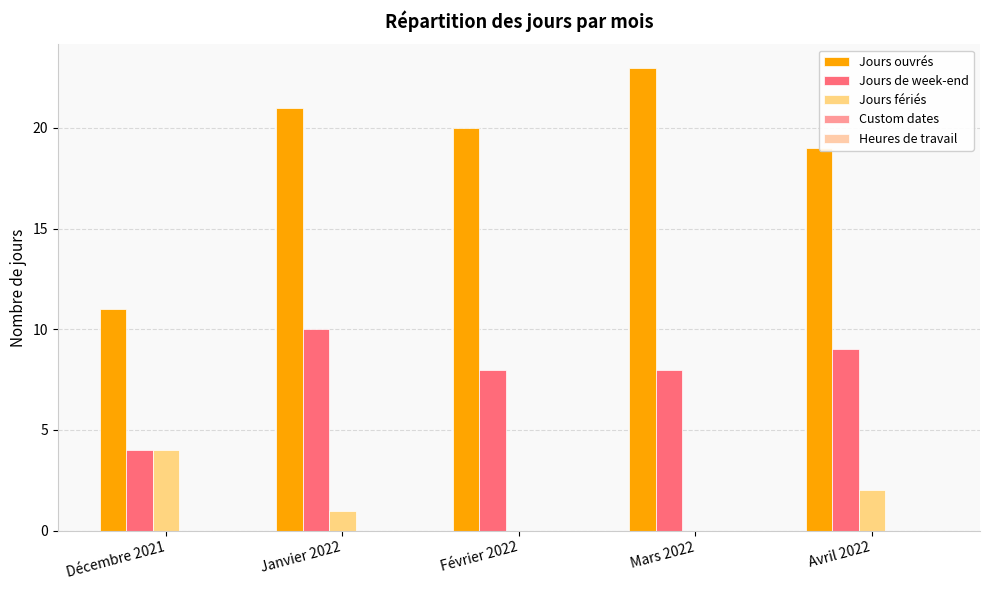

Is the value of Jours de week-end at Décembre 2021 greater than the value of Jours fériés at Février 2022?

Yes